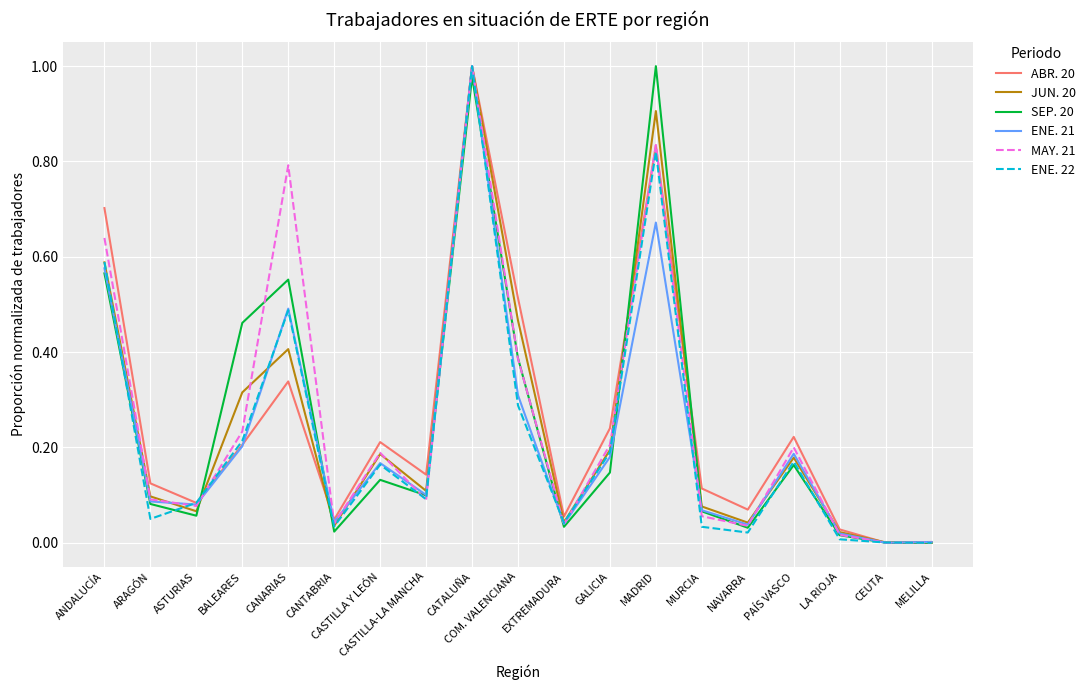

The ENE. 22 series shows 0.1 at CASTILLA Y LEÓN. True or false?

False